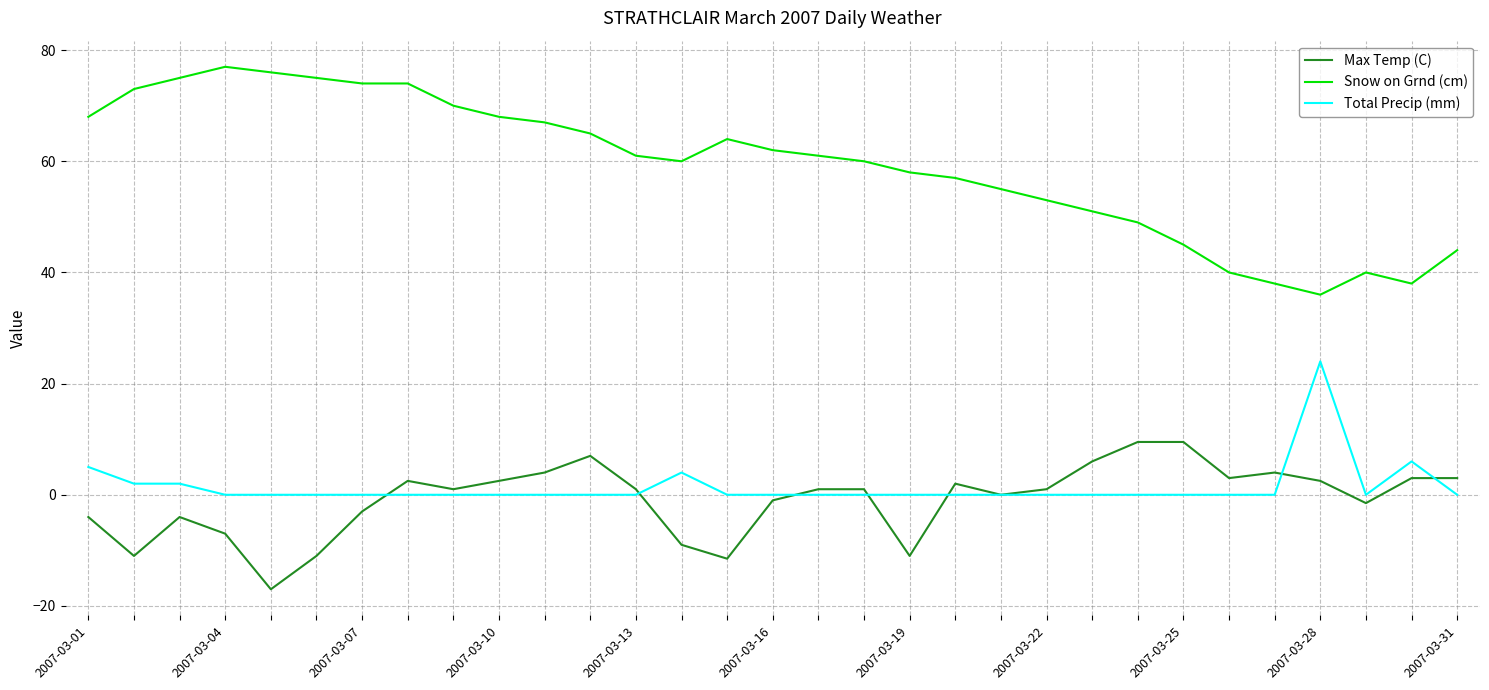

Which series has the largest range (max minus min)?

Snow on Grnd (cm)